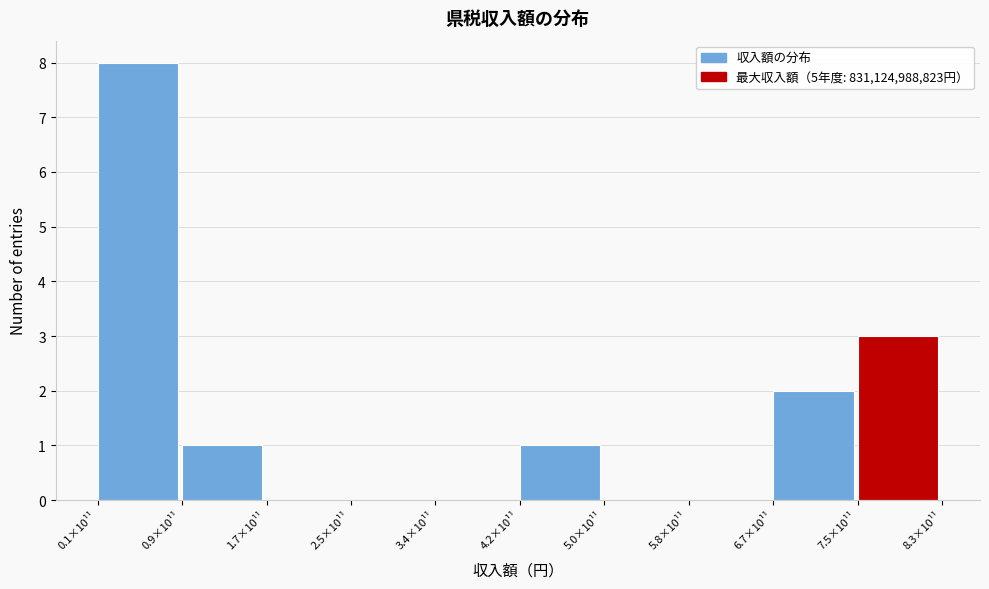

Reading left to right, extract all data points from this chart.

0.1×10¹¹=8	0.9×10¹¹=1	1.7×10¹¹=0	2.5×10¹¹=0	3.4×10¹¹=0	4.2×10¹¹=1	5.0×10¹¹=0	5.8×10¹¹=0	6.7×10¹¹=2	7.5×10¹¹=3